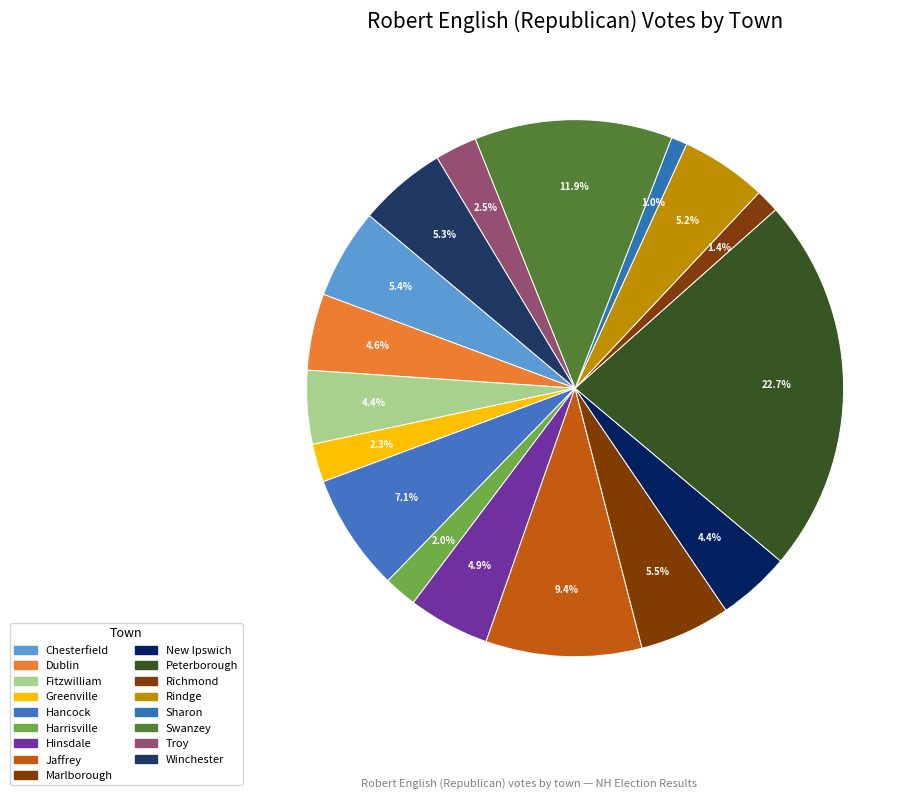

Is the sum of Troy and Peterborough greater than half?

No